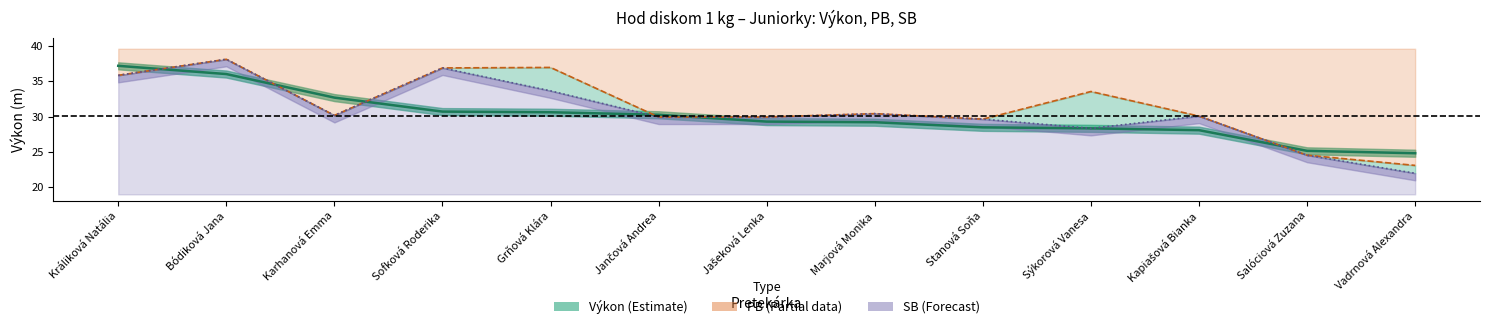

At which category is the sum across all series the highest?

Bódiková Jana